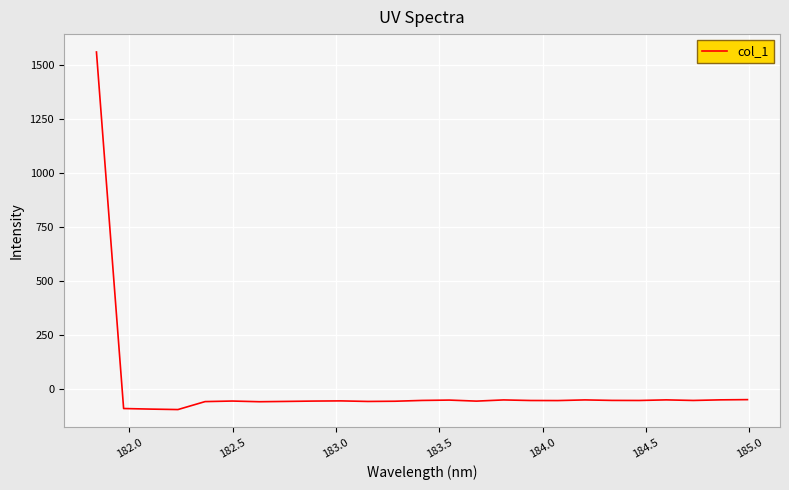

What is the maximum value shown in the chart?

1561.7